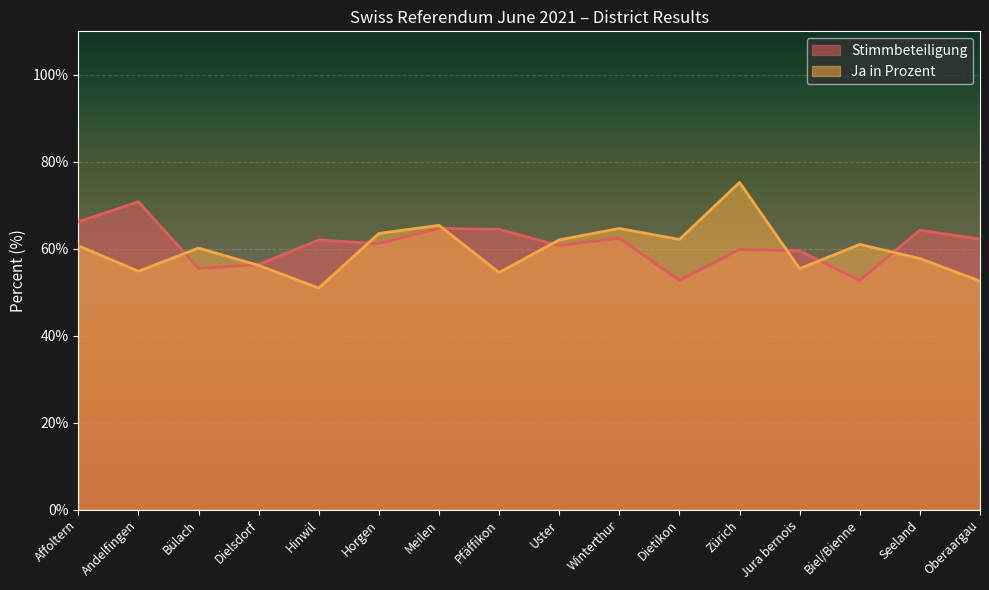

Where does the Stimmbeteiligung series first go above 62?

Affoltern